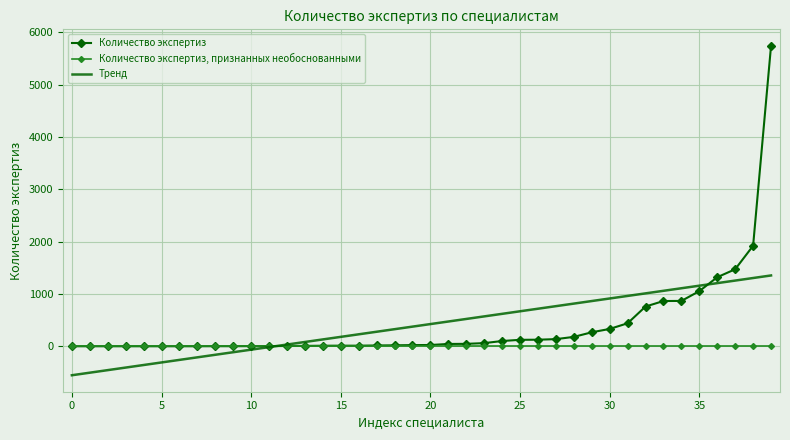

List the series in order of their peak value, highest first.

Количество экспертиз, Тренд, Количество экспертиз, признанных необоснованными